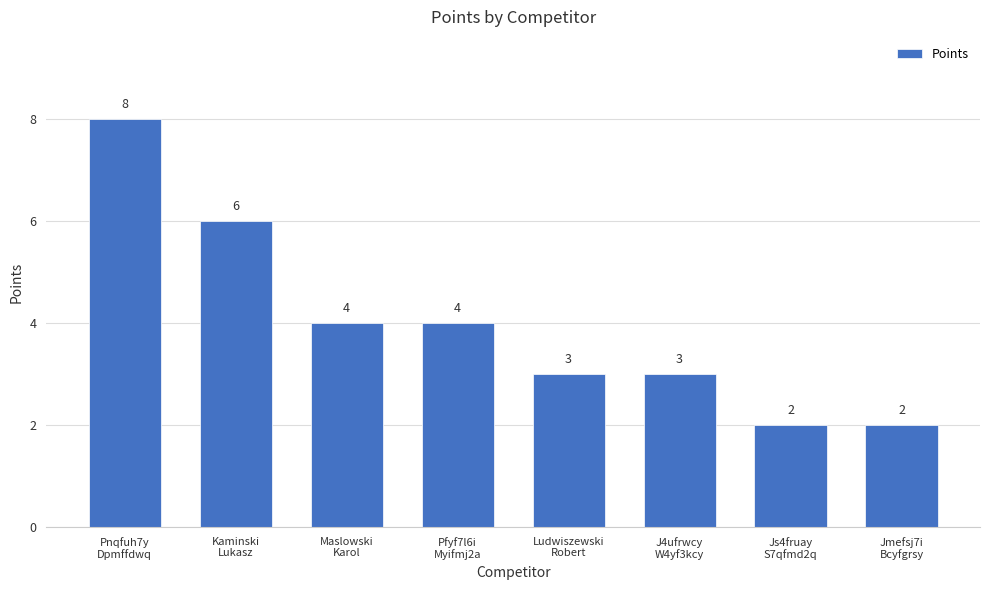

What is the ratio of the value at Kaminski
Lukasz to the value at J4ufrwcy
W4yf3kcy?

2.0